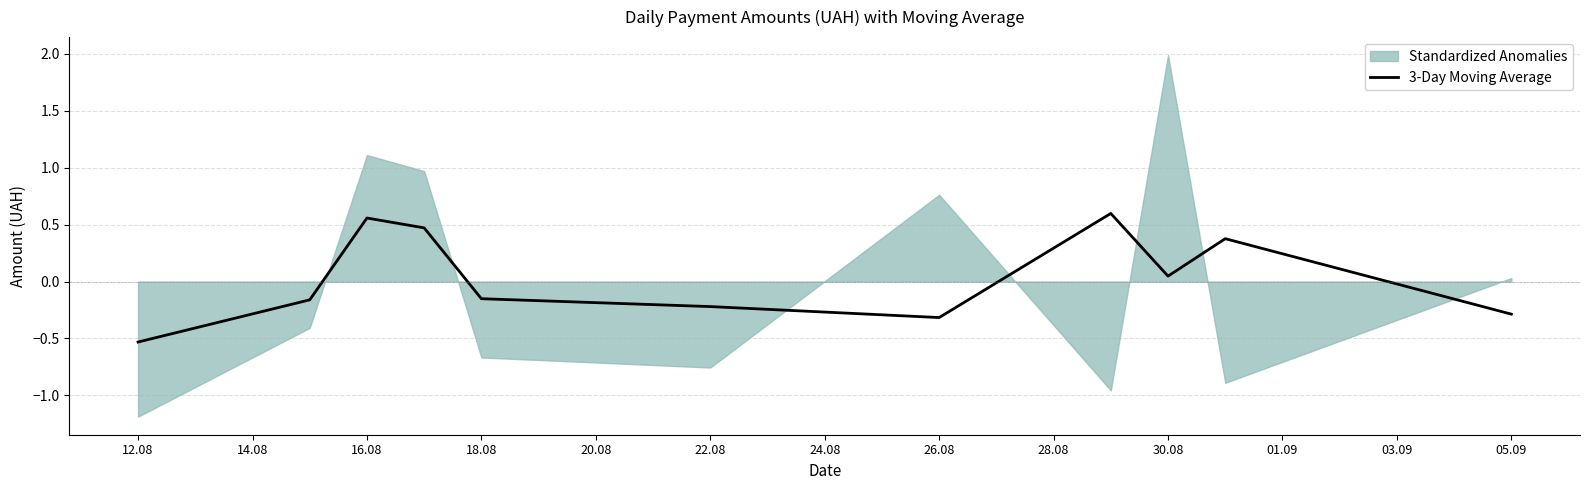

Where is 3-Day Moving Average nearest to the value 0?

30.08